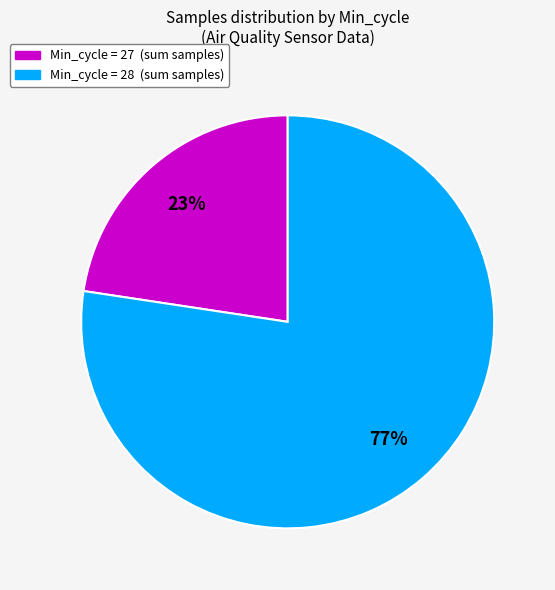

Is there a majority slice in this chart?

Yes